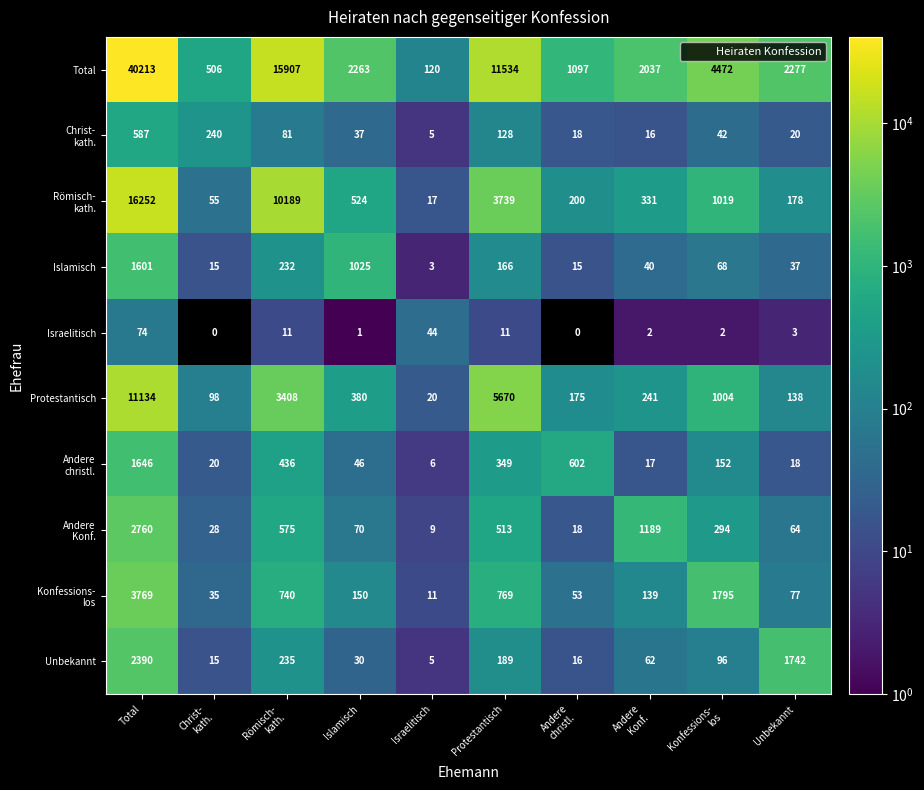

Which series has the largest range (max minus min)?

Total